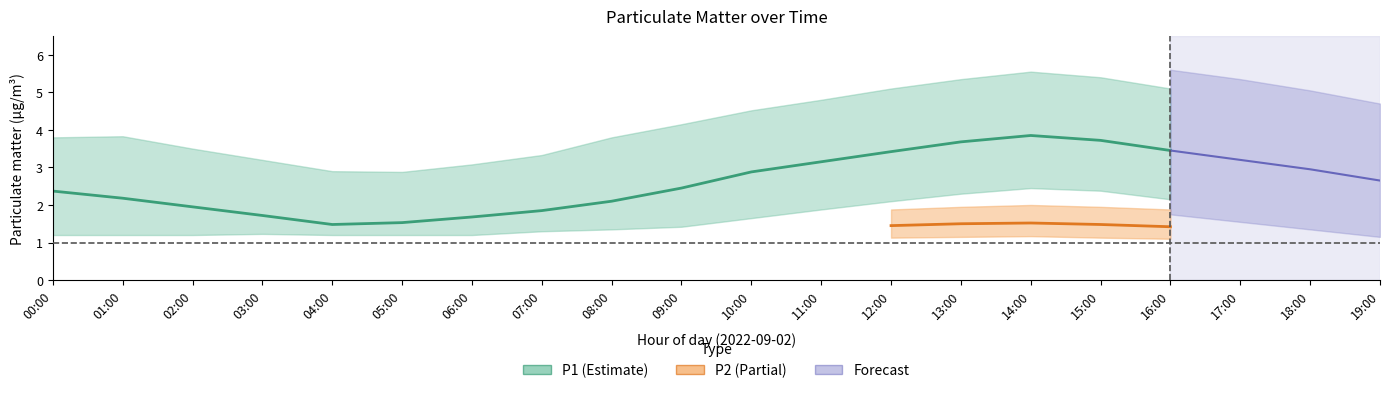

True or false: P1_lower has a value of 1.4 at 08:00.

True